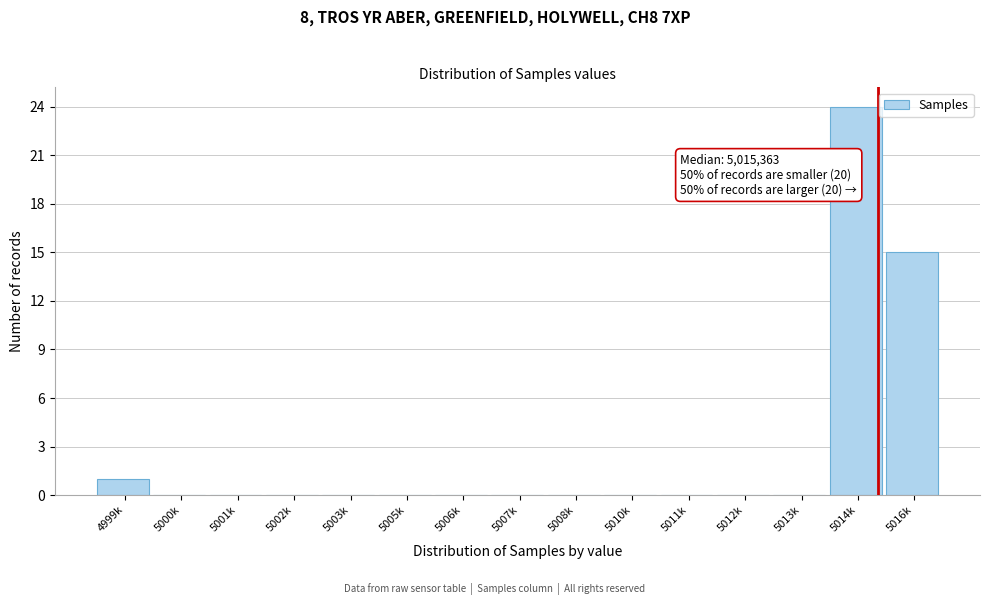

Reading left to right, what are all the values shown in this chart?

4999k=1	5000k=0	5001k=0	5002k=0	5003k=0	5005k=0	5006k=0	5007k=0	5008k=0	5010k=0	5011k=0	5012k=0	5013k=0	5014k=24	5016k=15